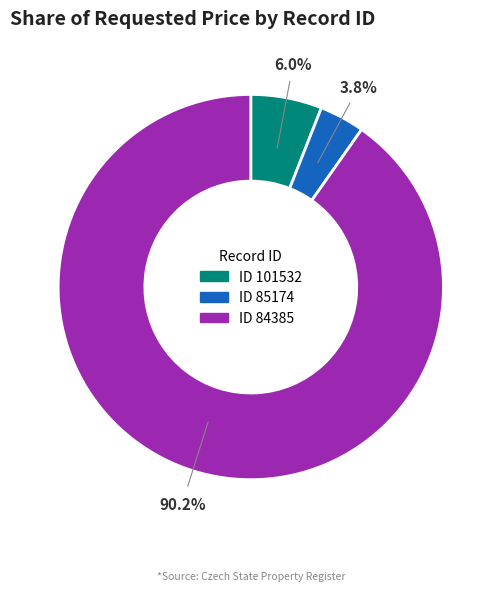

Is there a majority slice in this chart?

Yes